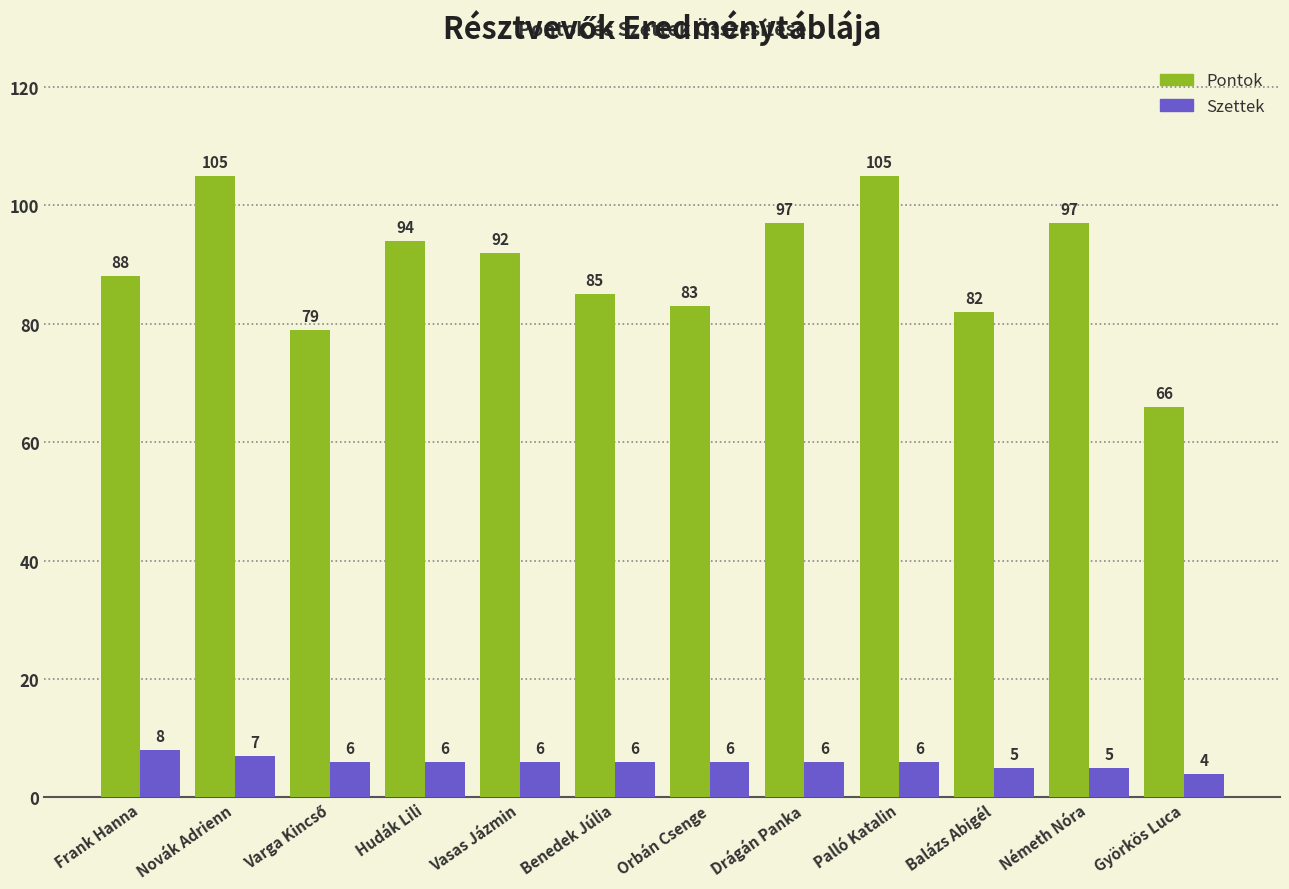

Where is Pontok nearest to the value 85?

Benedek Júlia